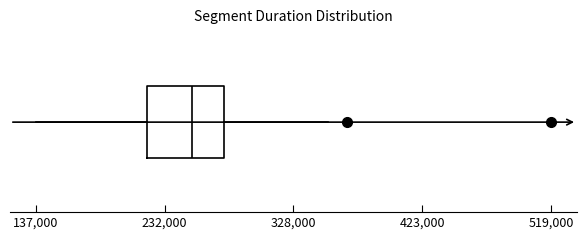

Where does the median line of the box sit on the x-axis? The values are not printed on the chart, so give them approximately, as read against the axis.

250000